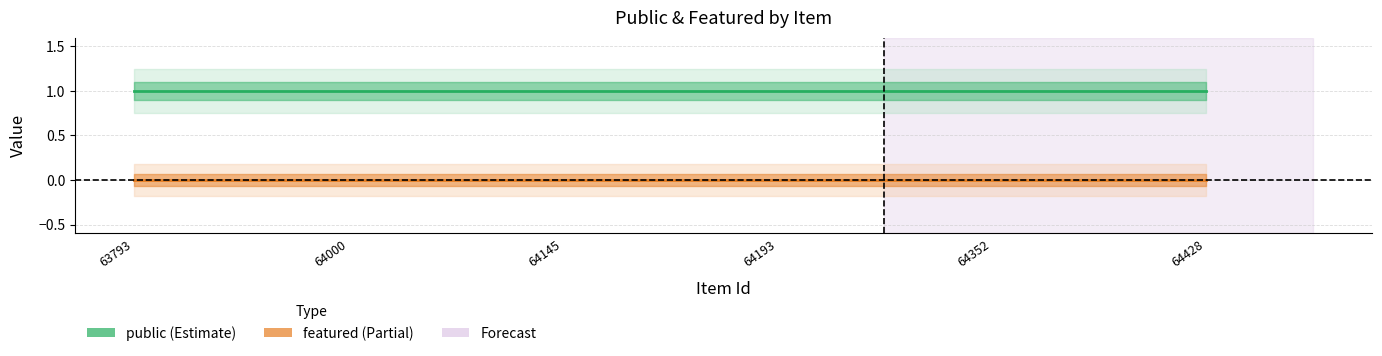

True or false: featured has a value of 0 at 64352.

True